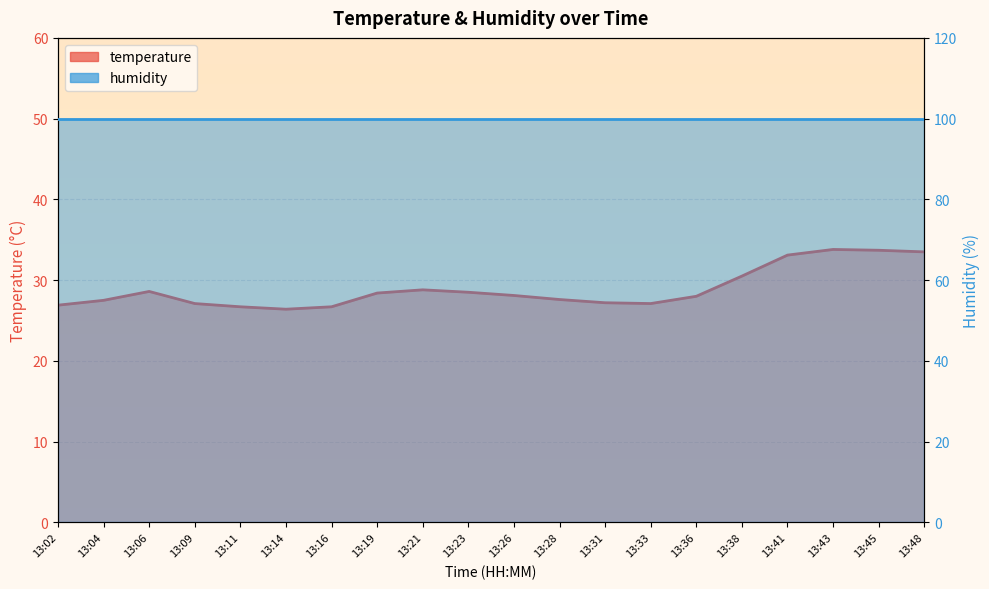

What is the difference between the maximum and minimum values?

7.4